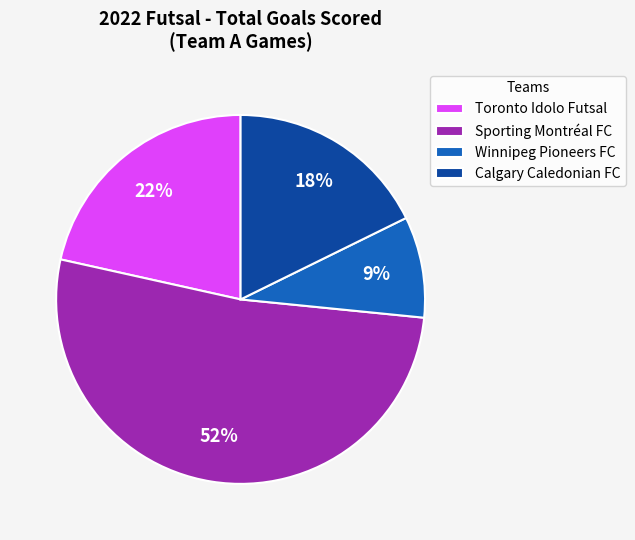

What is the ratio of the value at Toronto Idolo Futsal to the value at Calgary Caledonian FC?

1.2